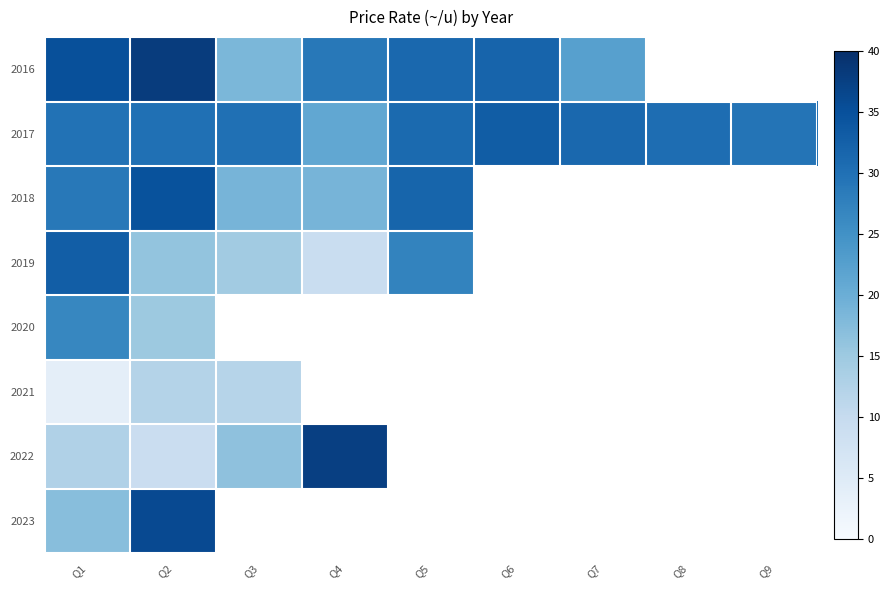

How many data points does each series have?

9